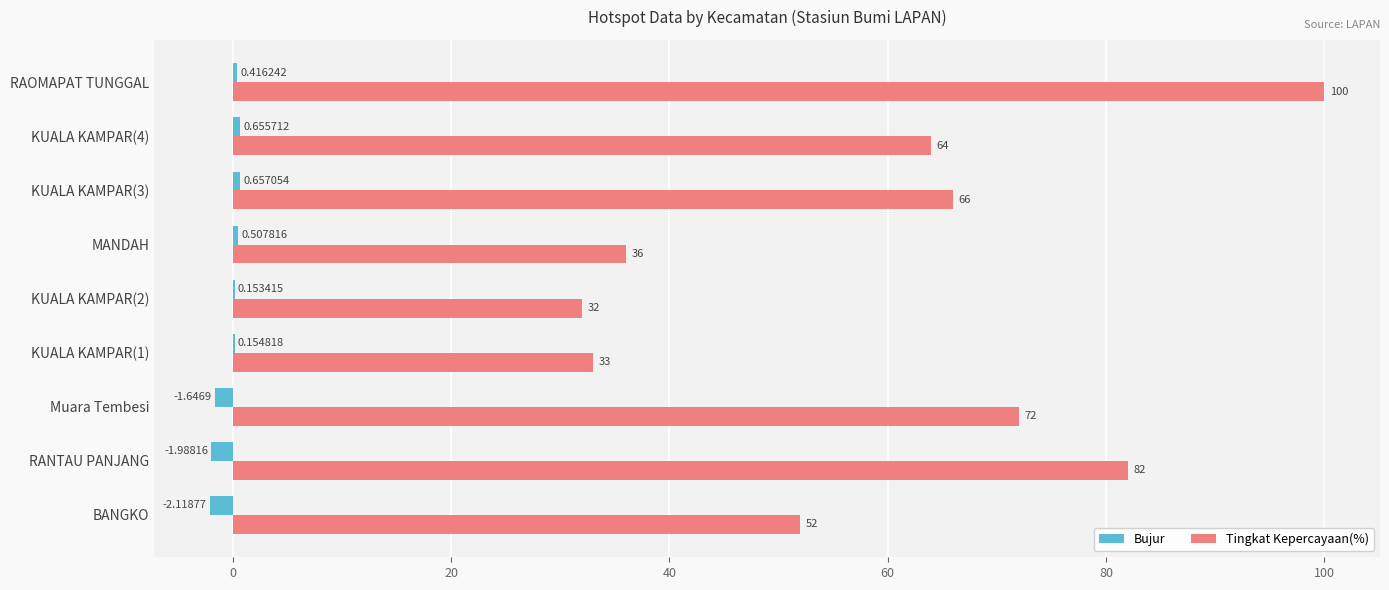

Which series has the largest total across all categories?

Tingkat Kepercayaan(%)